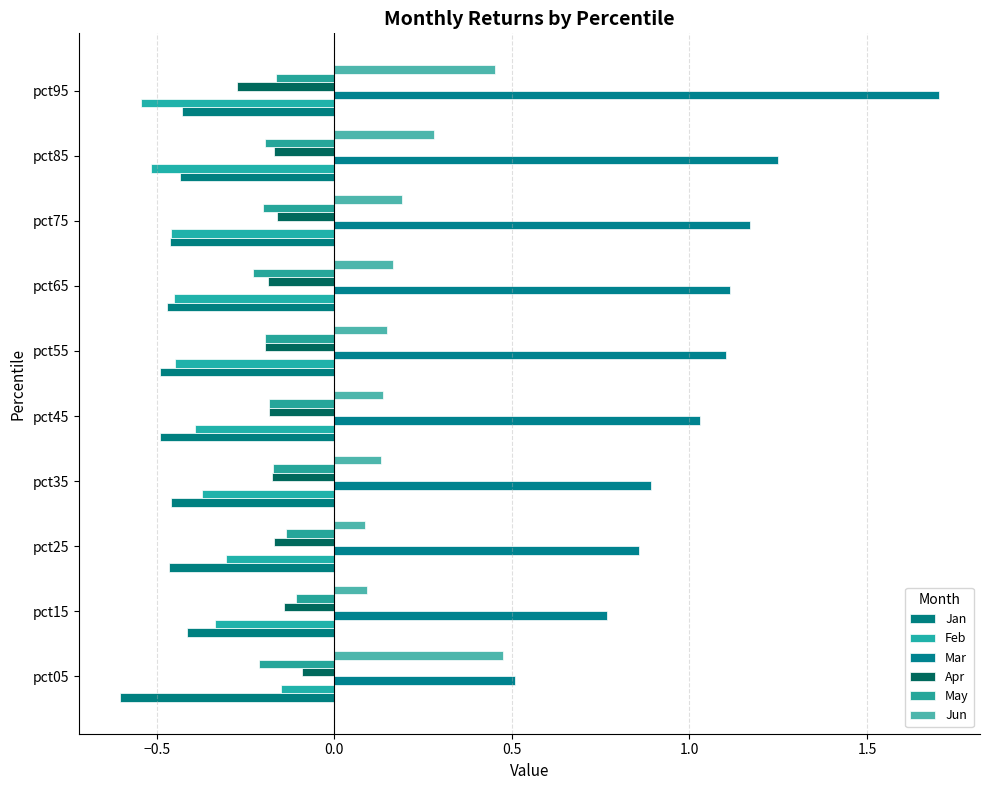

What is the difference between the maximum and second lowest values in the Apr series?

0.1